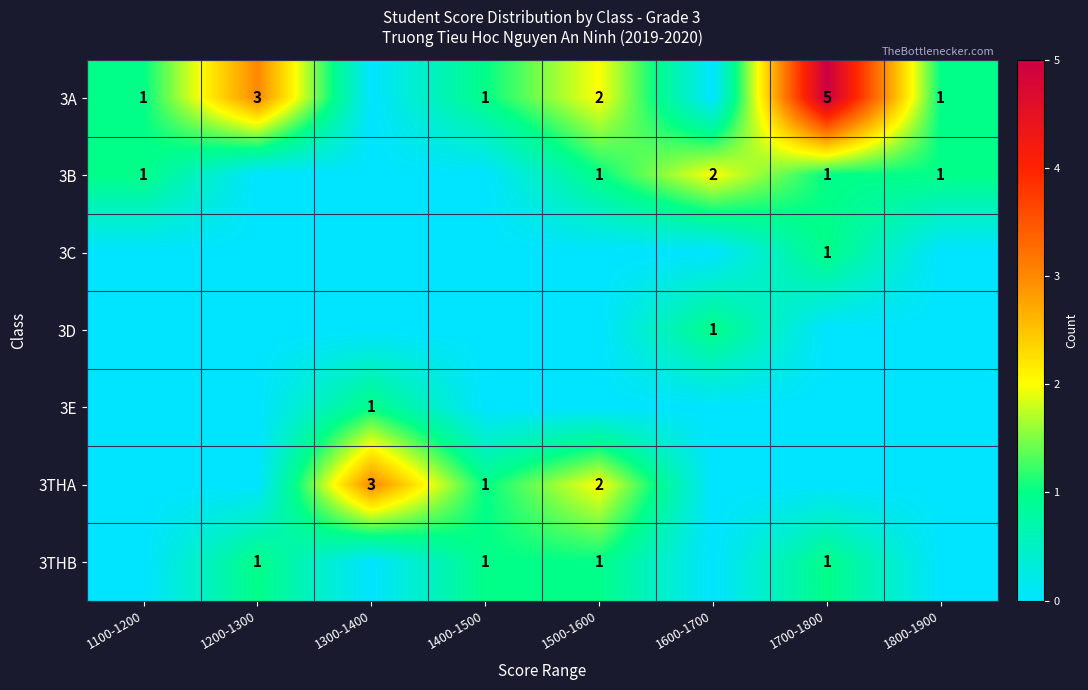

Is it true that 3THA equals 3 at 1500-1600?

False